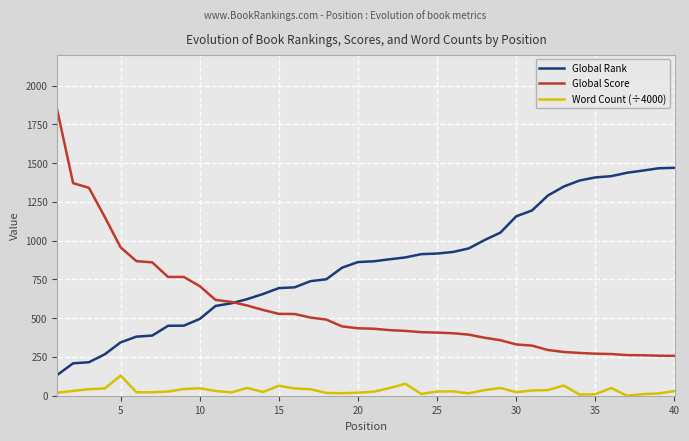

Rank the series by their maximum value, from lowest to highest.

Word Count (÷4000), Global Rank, Global Score